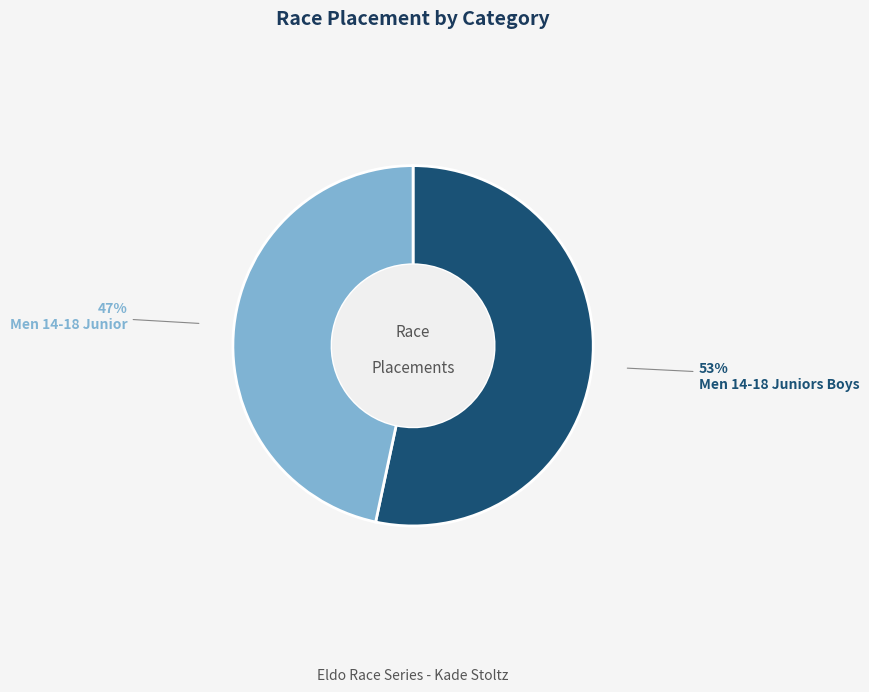

Count the number of slices in the pie.

2